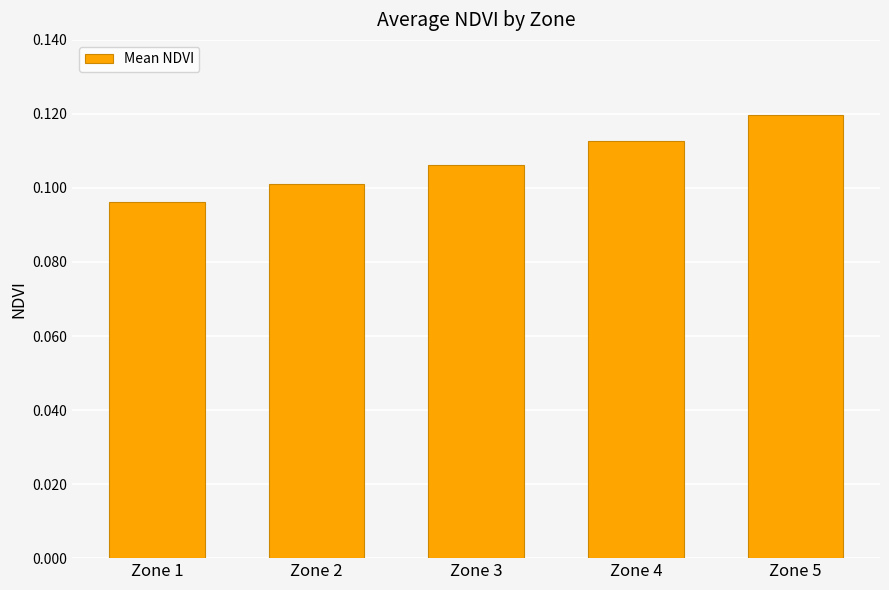

True or false: the data shows 0.1 at Zone 2.

True